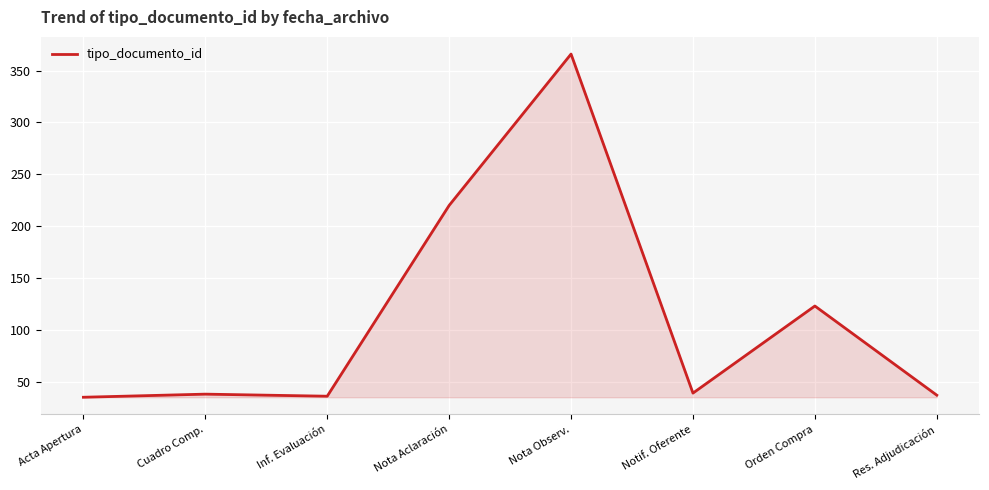

What is the ratio of the value at Nota Aclaración to the value at Res. Adjudicación?

5.9